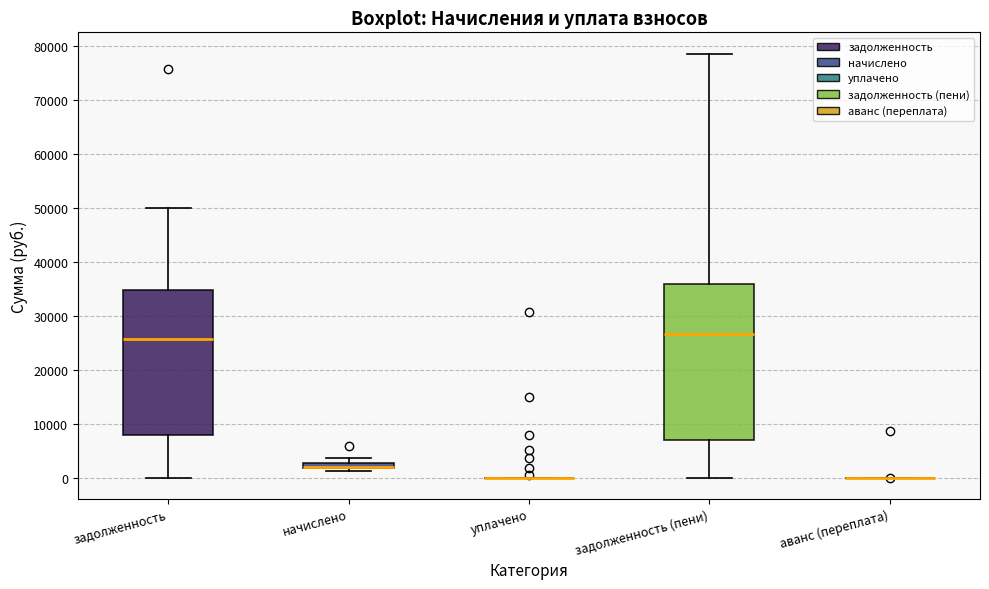

Where does the upper whisker of the box for начислено end on the y-axis? The values are not printed on the chart, so give them approximately, as read against the axis.

4000